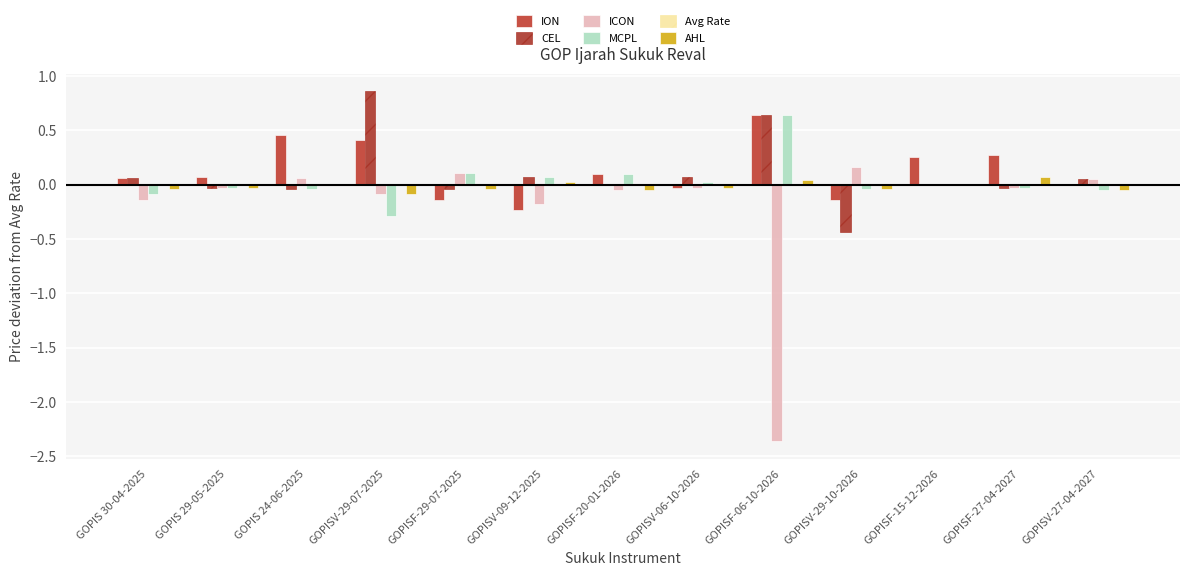

The ICON series shows -0.2 at GOPISV-09-12-2025. True or false?

True